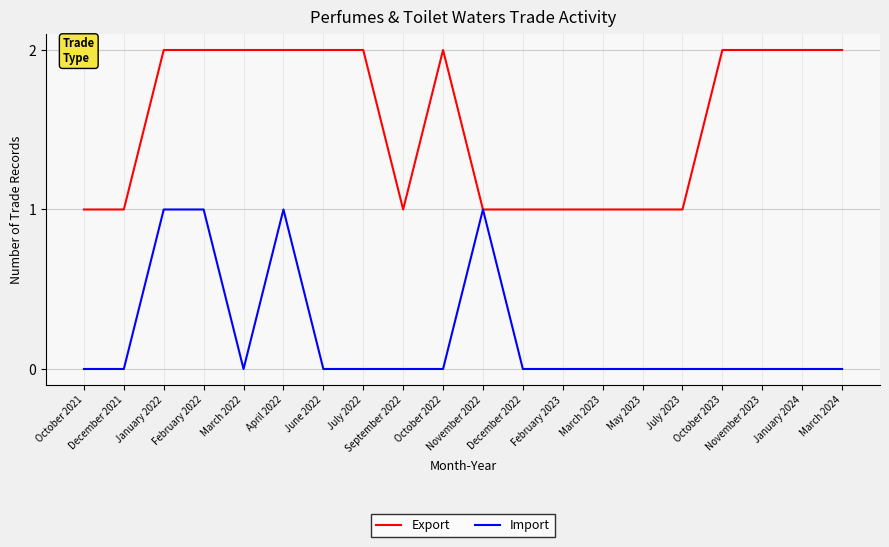

List the series in order of their overall mean, highest first.

Export, Import